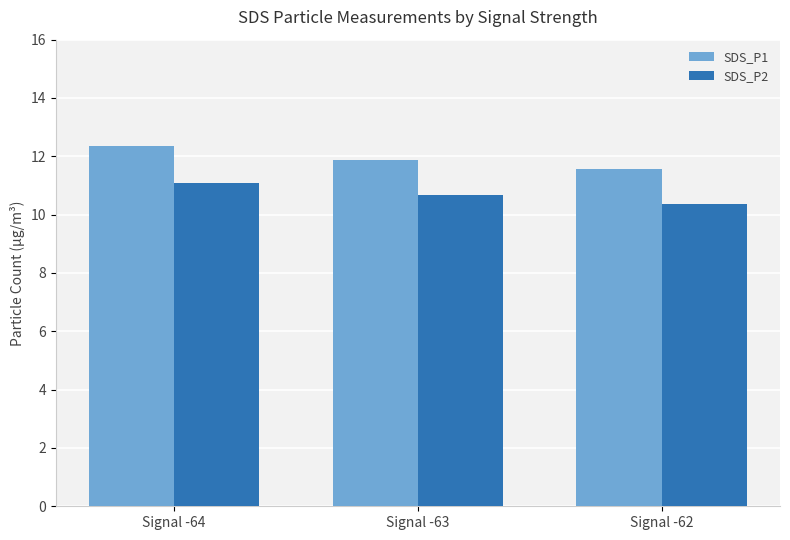

Is the value of SDS_P2 at Signal -62 greater than the value of SDS_P1 at Signal -62?

No